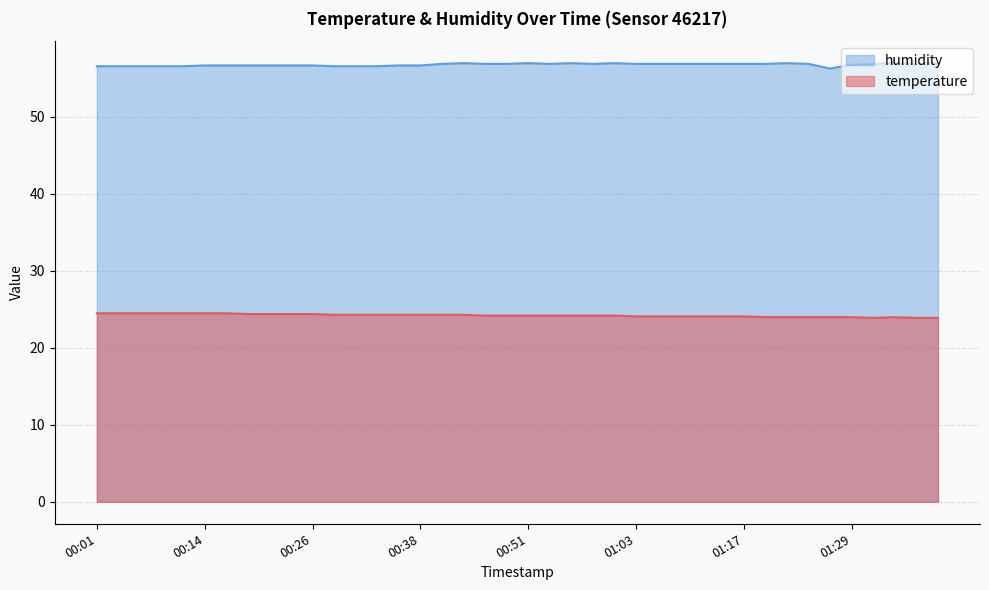

List the series in order of their overall mean, lowest first.

temperature, humidity